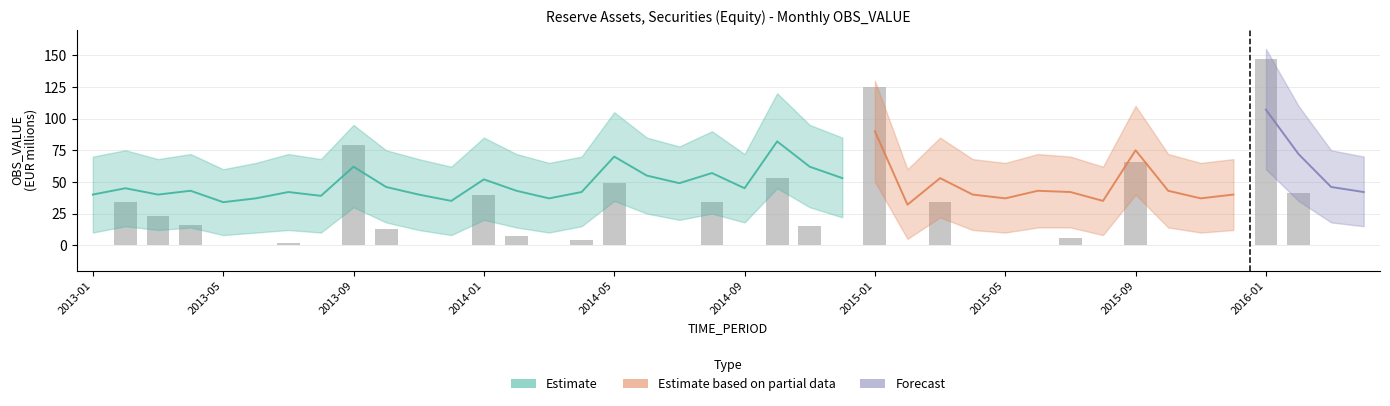

What is the average value?

20